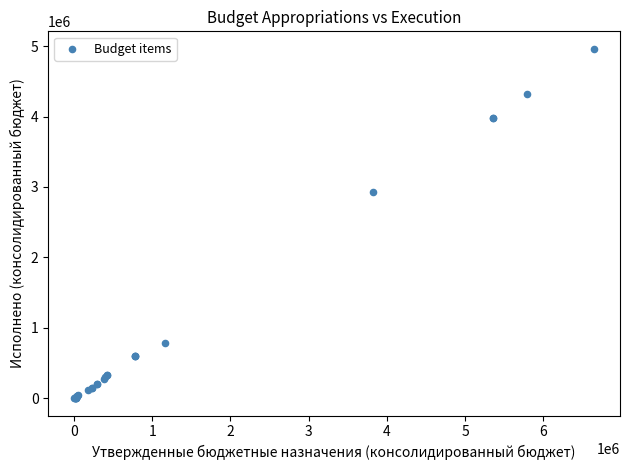

What Y value in the scatter plot is closest to 2481364?

2931424.8